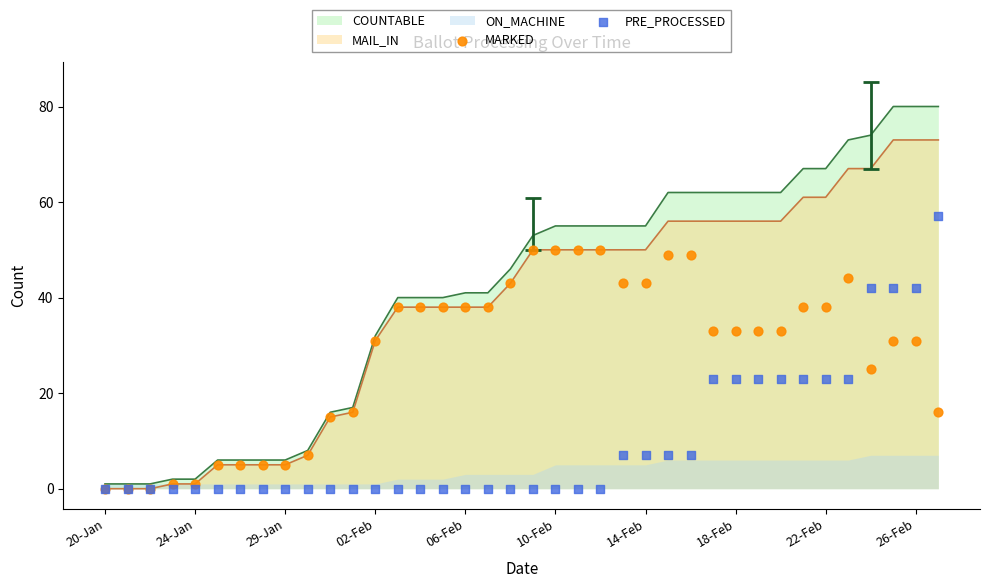

Which series reaches the minimum Y coordinate?

MARKED